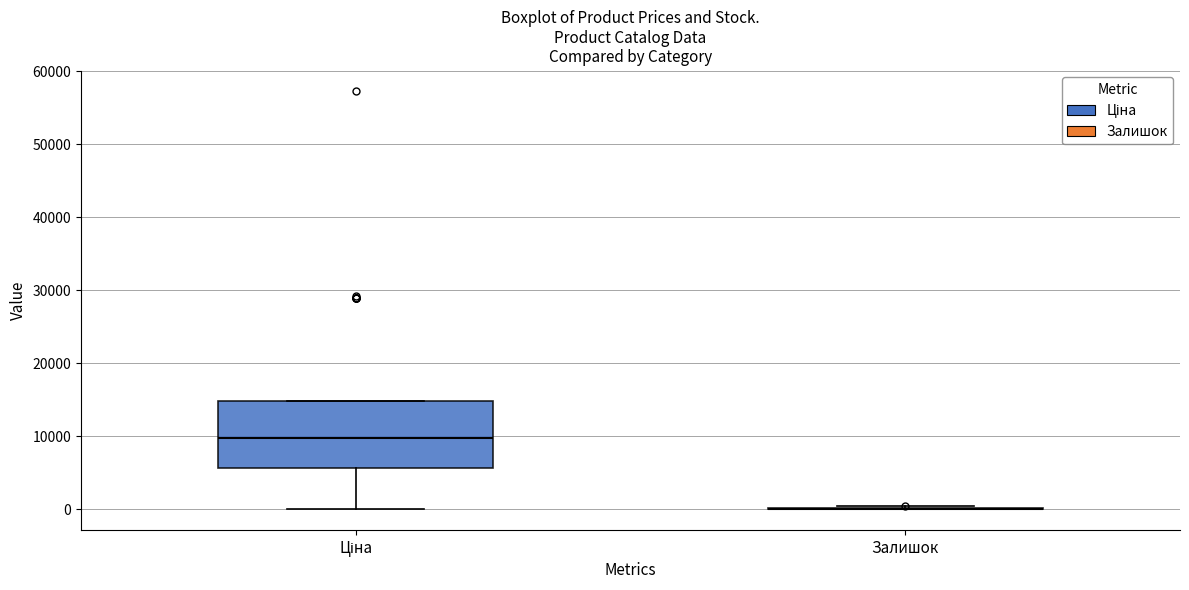

Reading left to right, transcribe this box plot: for each box, give where its median line is, the range the box spans, and where its two whiskers end, as read against the y-axis. The values are not printed on the chart, so give them approximately, as read against the axis.

Ціна: median 10000, box 6000 to 15000, whiskers 0 to 15000
Залишок: box collapsed to a line at 0, whiskers 0 to 0